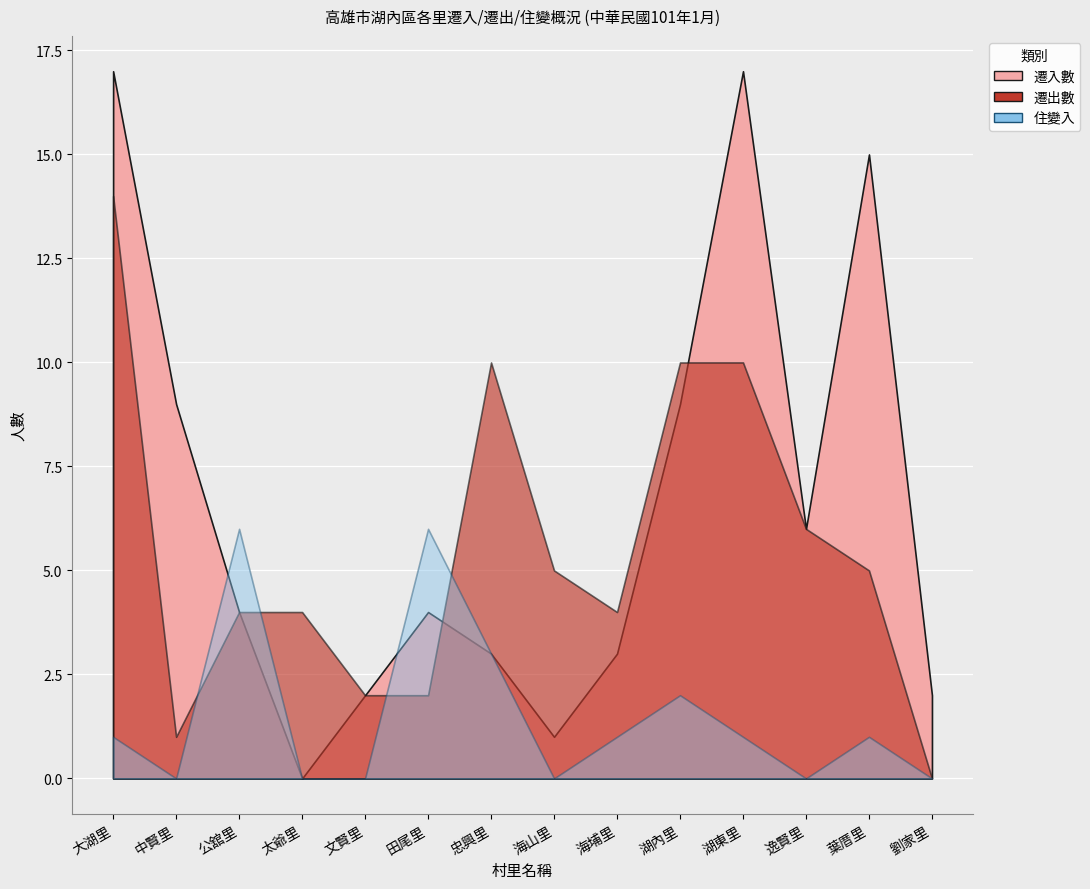

At which category is the sum across all series the highest?

大湖里